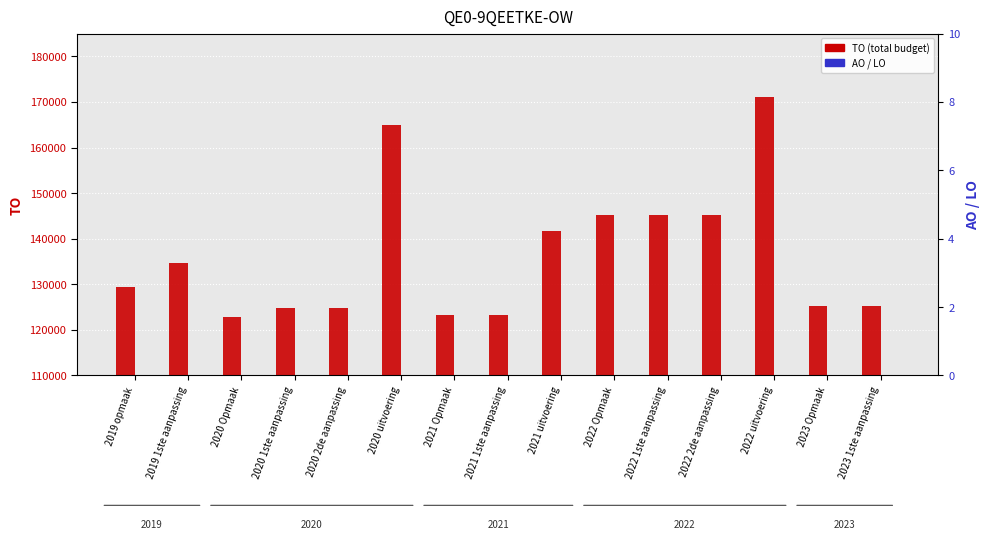

How many categories are shown in the chart?

15